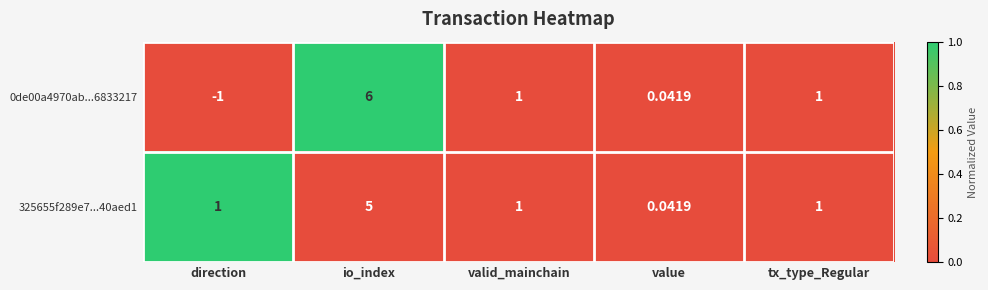

Where does the 0de00a4970ab...6833217 series first go above 1?

io_index